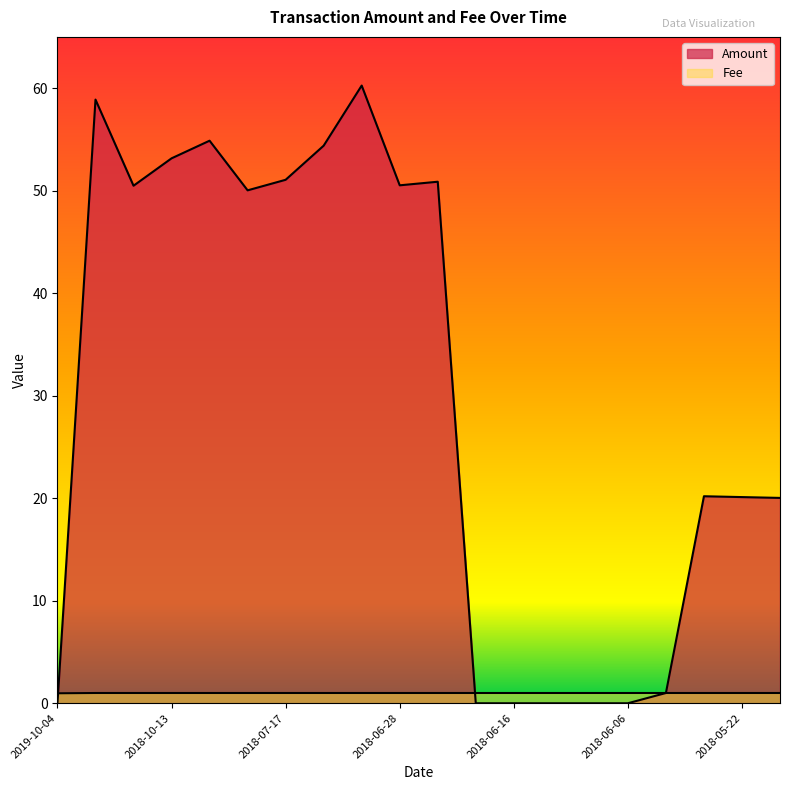

What is the sum of all Fee values?

20.0